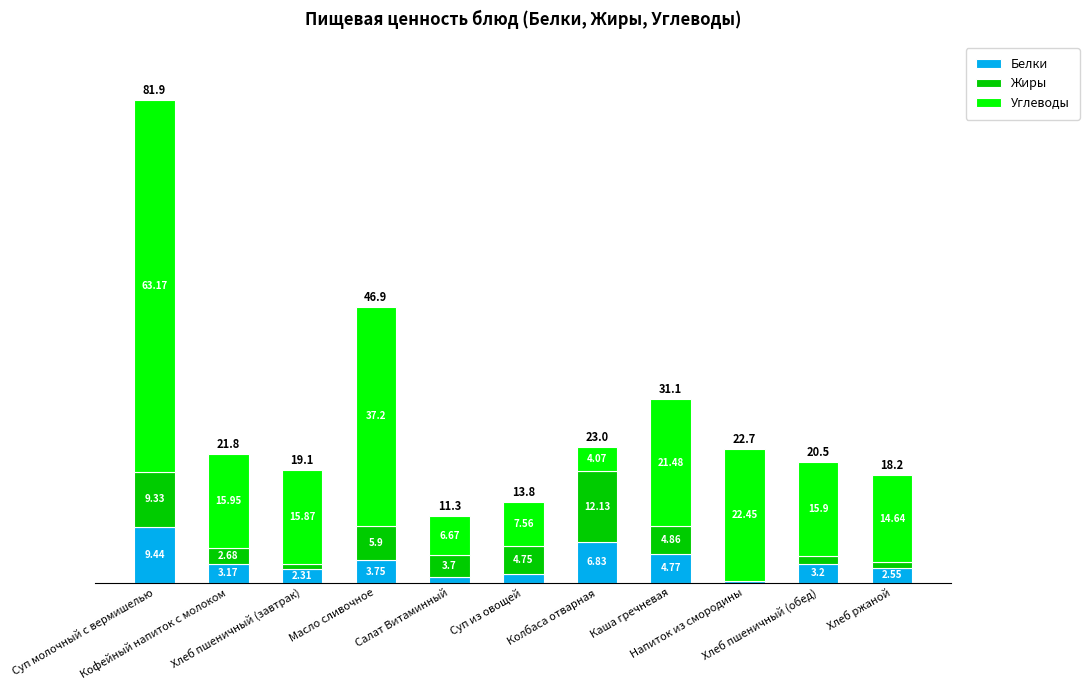

Are the bars horizontal?

No